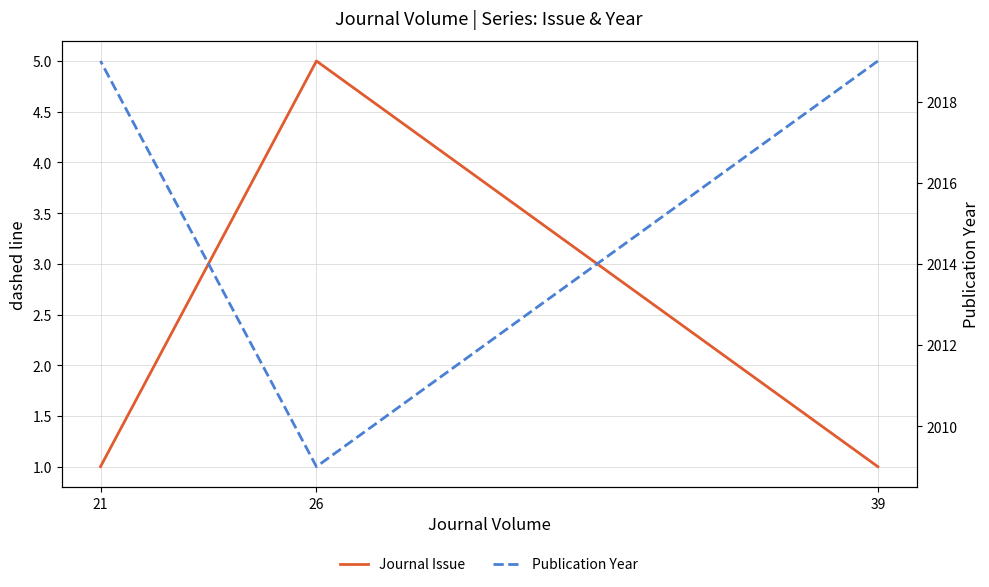

At which category does the chart reach its minimum across all series?

39